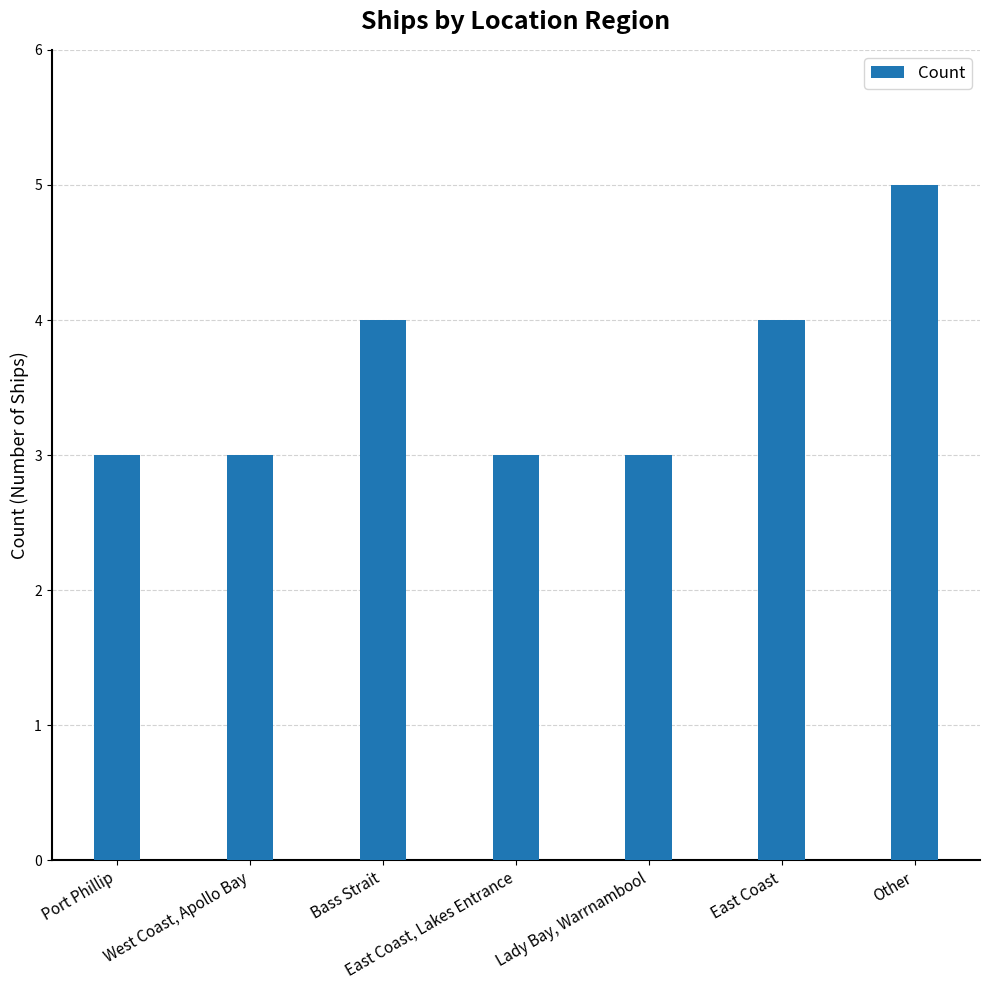

What is the maximum value shown in the chart?

5